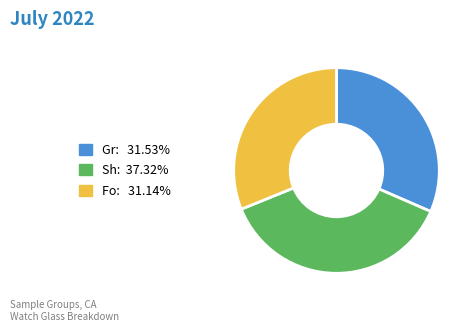

Is there a majority slice in this chart?

No